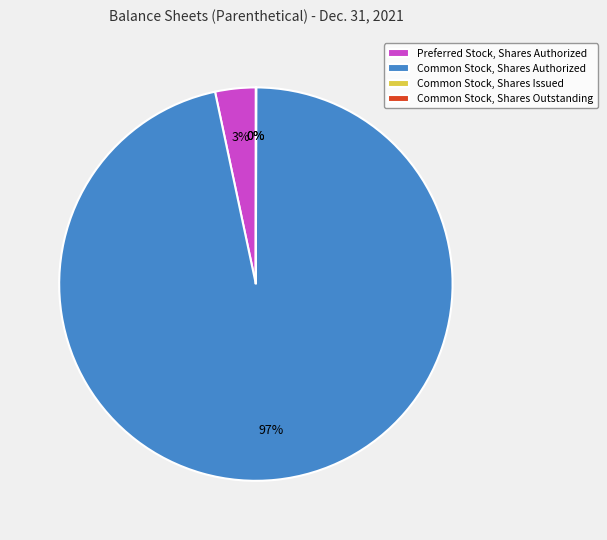

Do Common Stock, Shares Authorized and Preferred Stock, Shares Authorized together represent more than half of the pie?

Yes